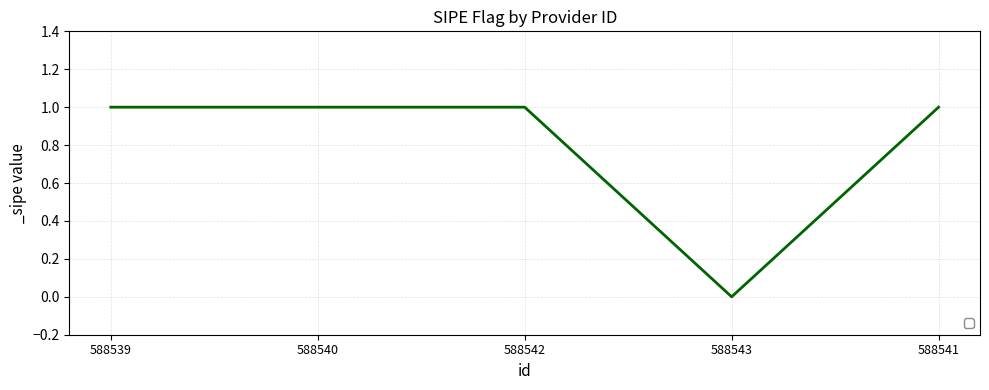

Reading left to right, transcribe all the data shown in this chart.

588539=1	588540=1	588542=1	588543=0	588541=1